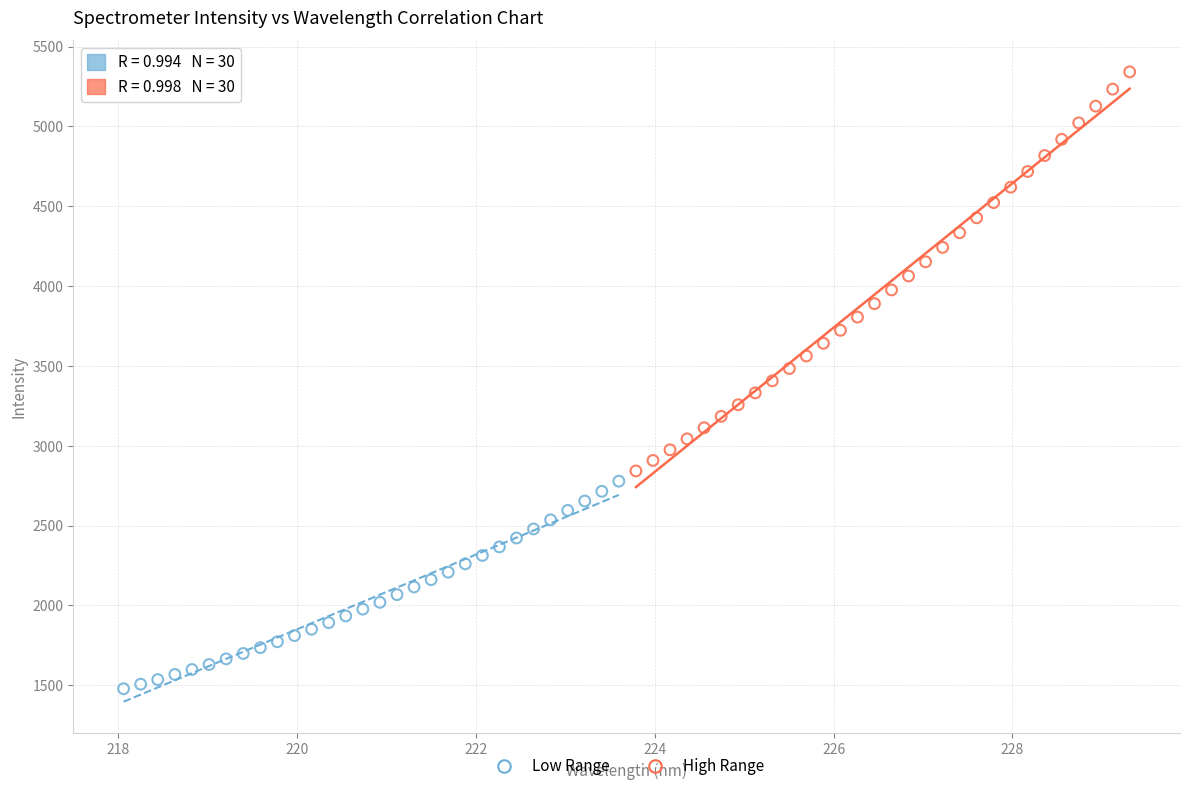

Which series contains the highest Y value?

High Range